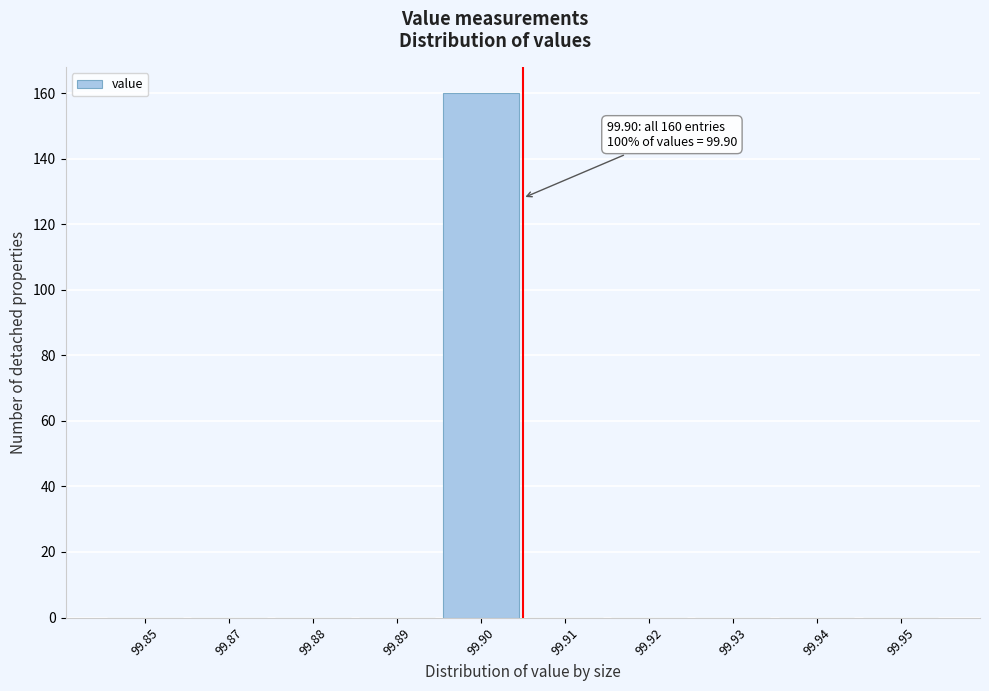

Reading left to right, transcribe all the data shown in this chart.

99.85=0	99.87=0	99.88=0	99.89=0	99.90=160	99.91=0	99.92=0	99.93=0	99.94=0	99.95=0